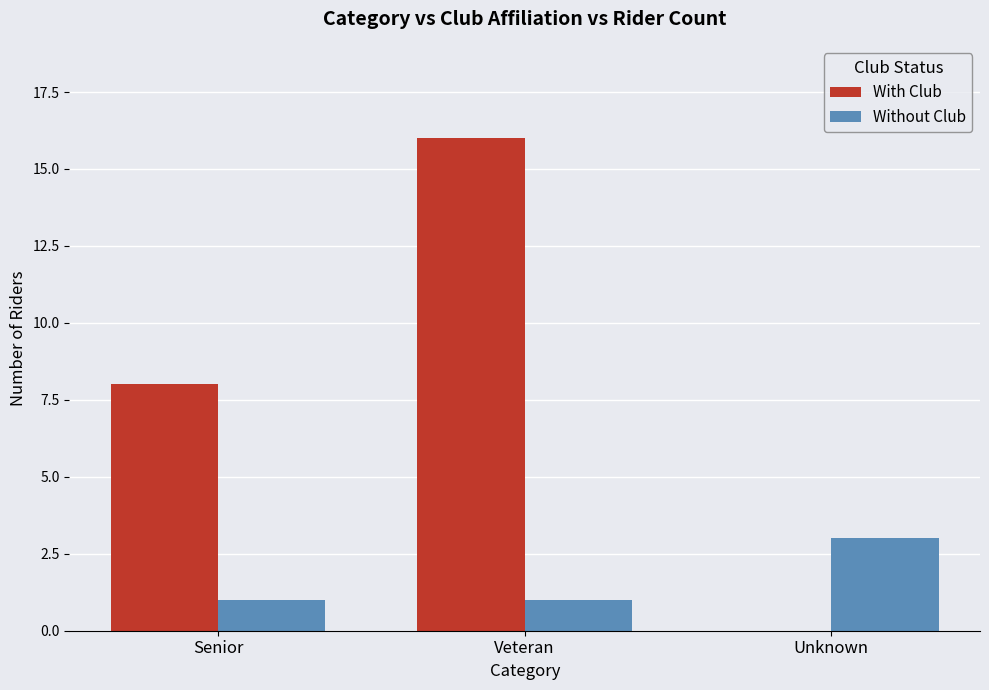

Count the number of categories in the chart.

3